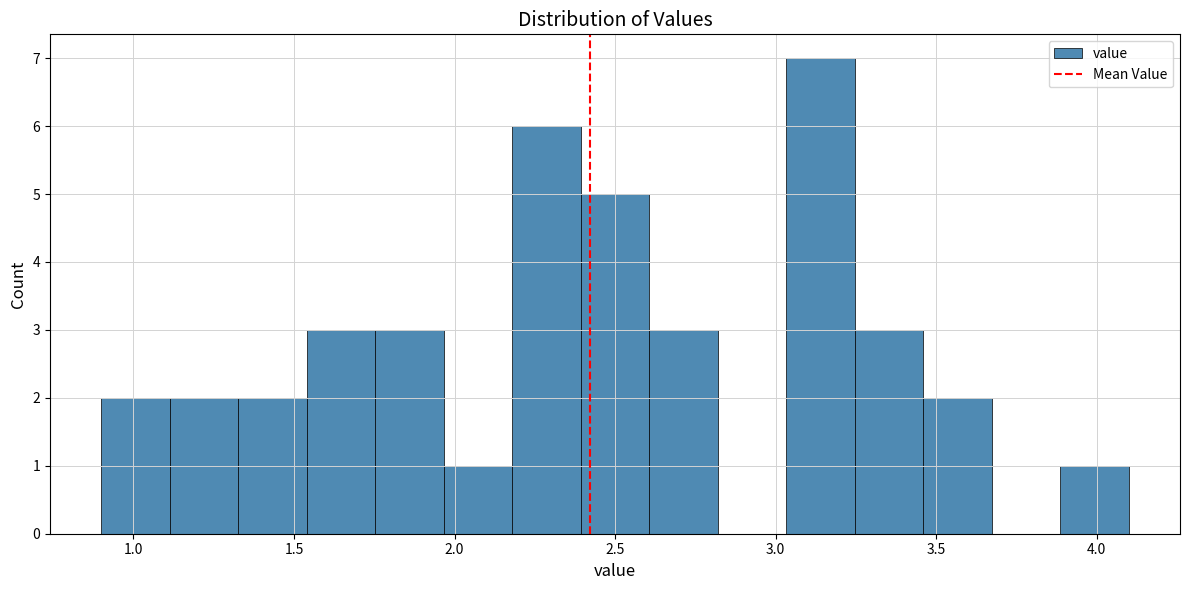

What is the height of the bar covering 1.55 to 1.75 on the x-axis? Neither the bar edges nor the heights are printed on the chart, so give them approximately, as read against the axes.

3